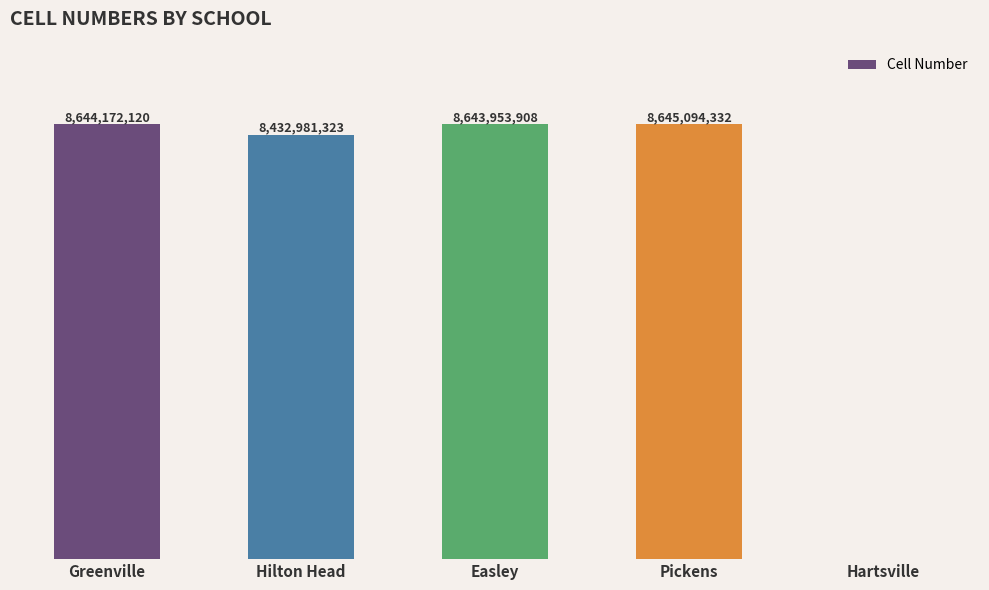

Which category has the highest value across all series?

Pickens